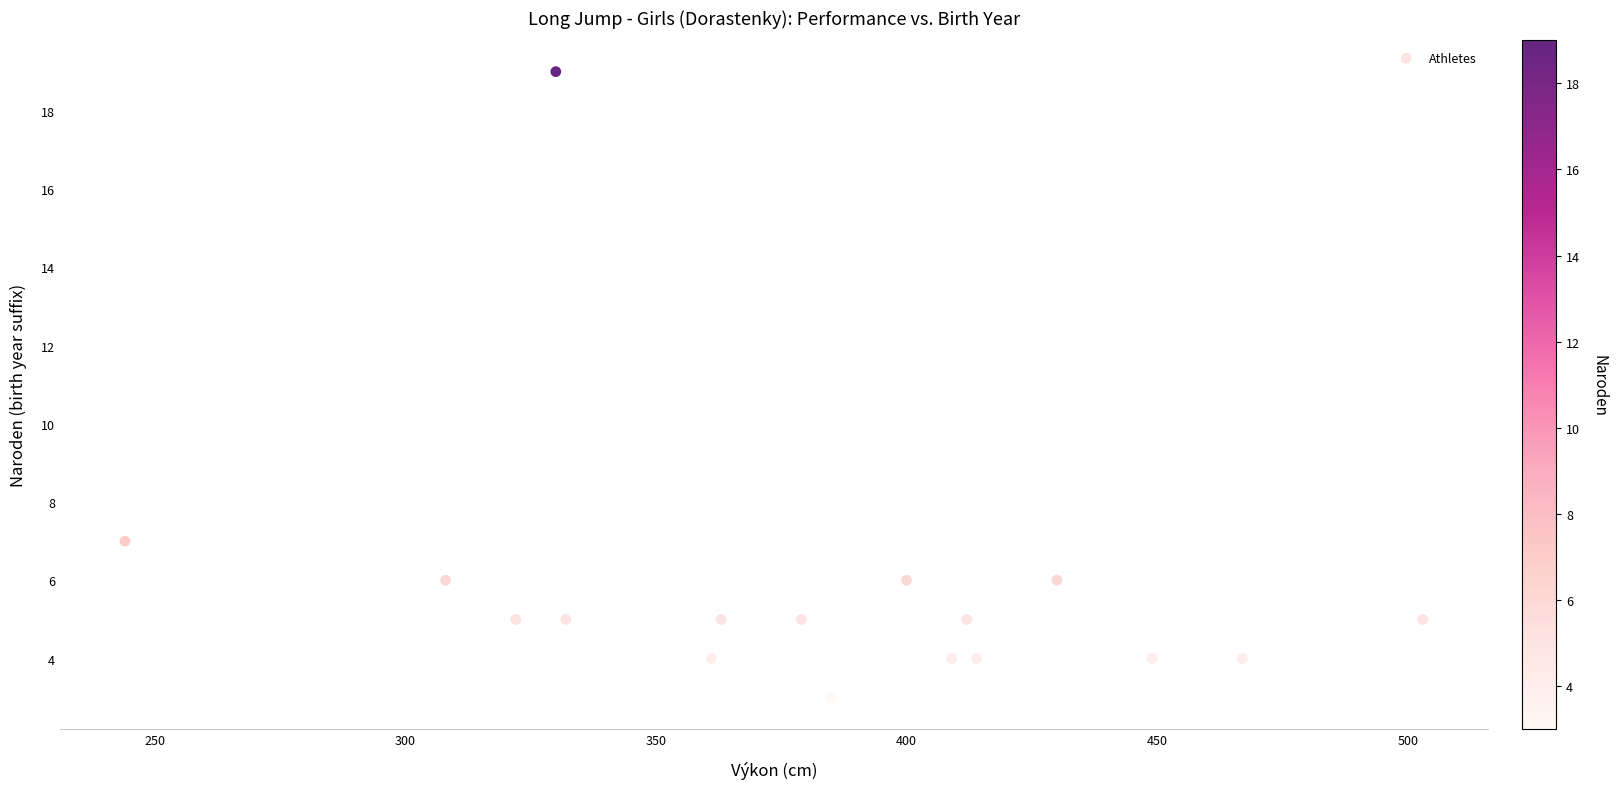

What is the range of X values (max minus min)?

259